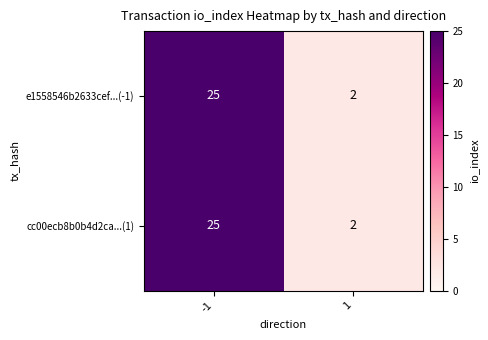

What is the highest value of the e1558546b2633cef...(-1) series?

25